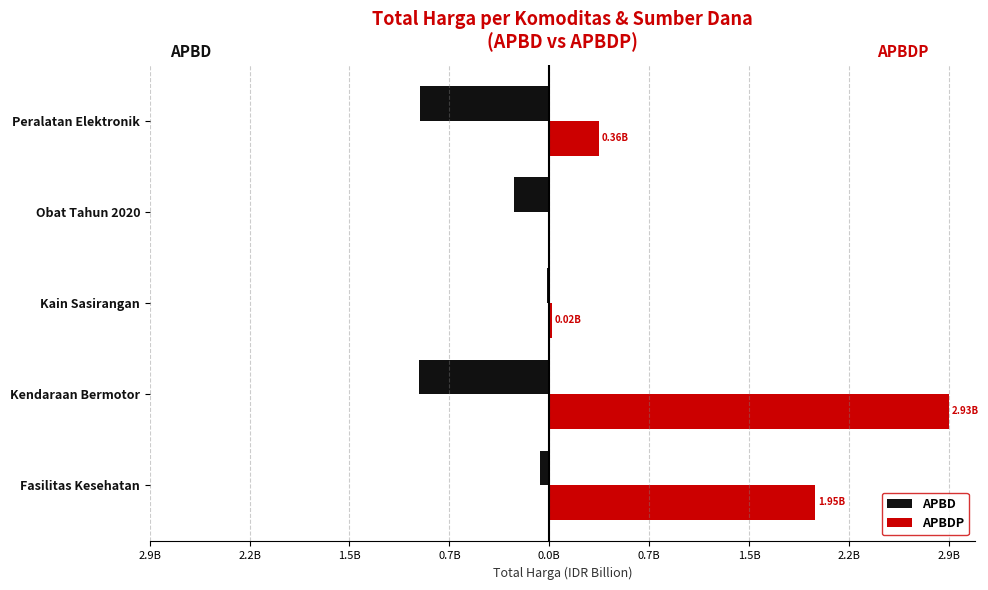

At how many categories does at least one series exceed 0?

4